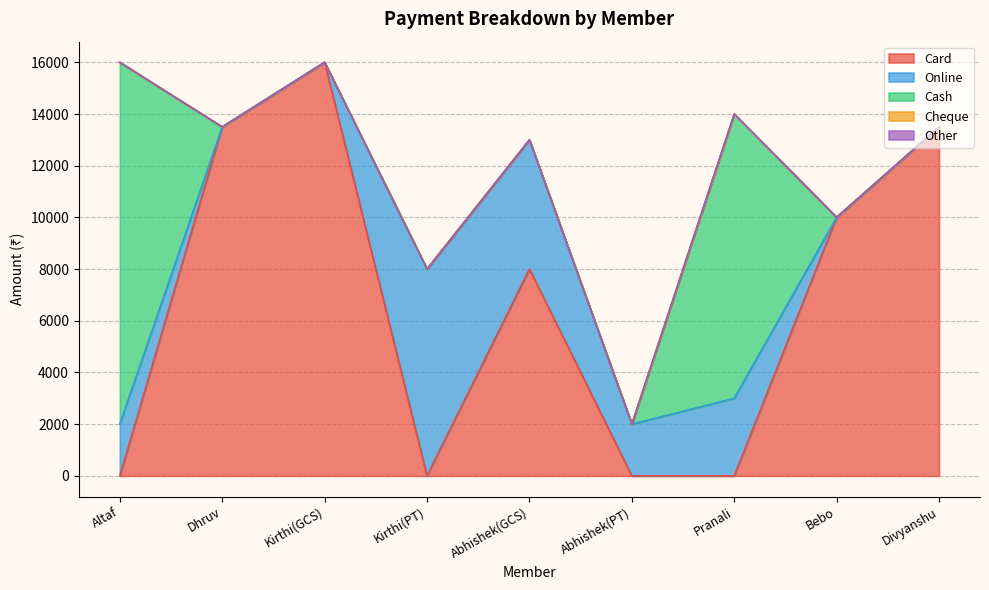

What position from the right is Abhishek(GCS)?

5